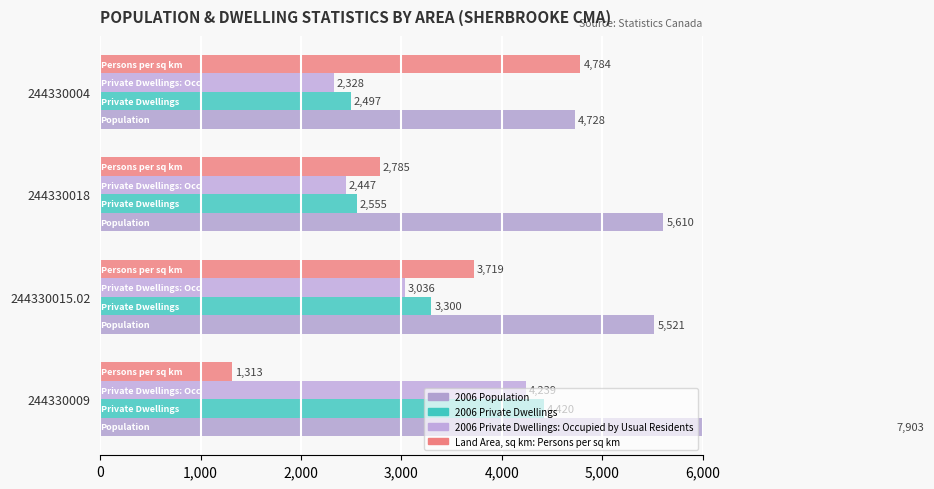

The value of 2006 Private Dwellings: Occupied by Usual Residents at 244330004 is 1293. True or false?

False